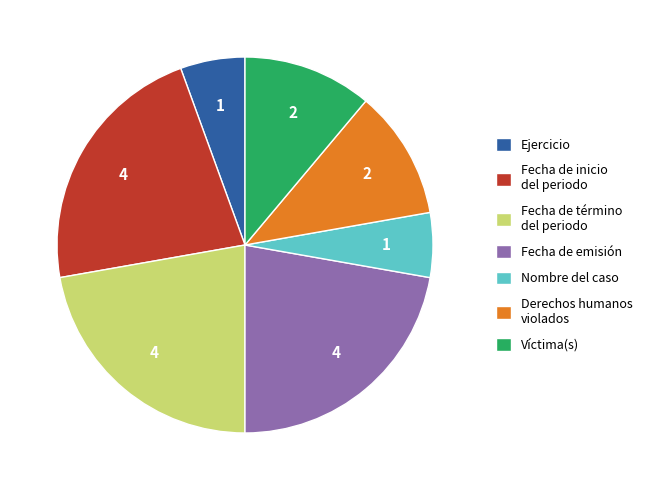

Does Fecha de inicio del periodo account for over 50% of the chart?

No